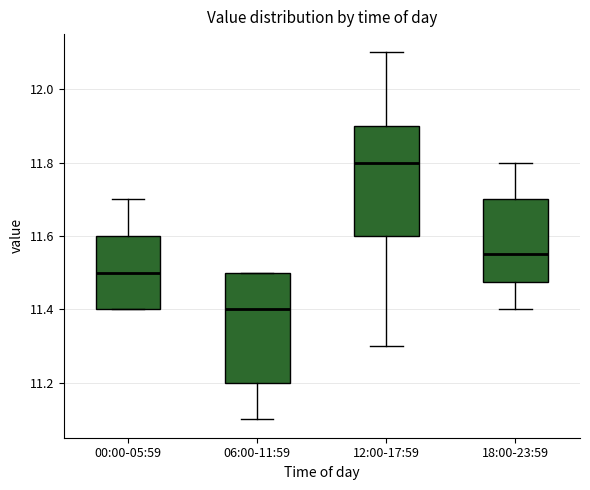

Reading left to right, read every box against the y-axis: the position of its median line, the range the box covers, and the ends of its whiskers. The values are not printed on the chart, so give them approximately, as read against the axis.

00:00-05:59: median 11.50, box 11.40 to 11.60, whiskers 11.40 to 11.70
06:00-11:59: median 11.40, box 11.20 to 11.50, whiskers 11.10 to 11.50
12:00-17:59: median 11.80, box 11.60 to 11.90, whiskers 11.30 to 12.10
18:00-23:59: median 11.56, box 11.48 to 11.70, whiskers 11.40 to 11.80